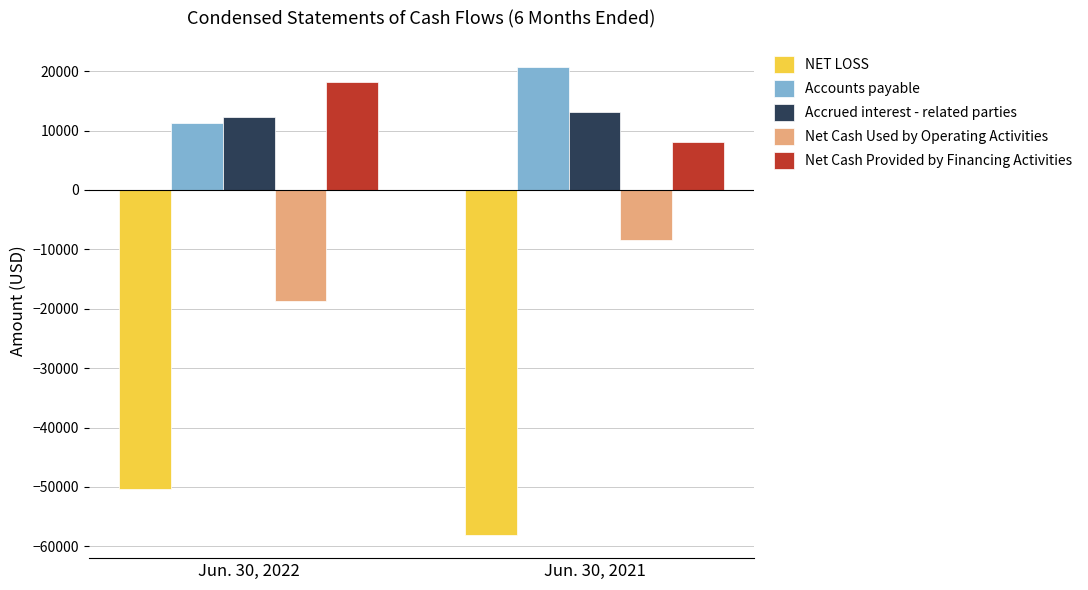

Reading left to right, list all the values displayed in this chart.

NET LOSS: -50299	-58058
Accounts payable: 11269	20698
Accrued interest - related parties: 12312	13119
Net Cash Used by Operating Activities: -18640	-8350
Net Cash Provided by Financing Activities: 18200	8150